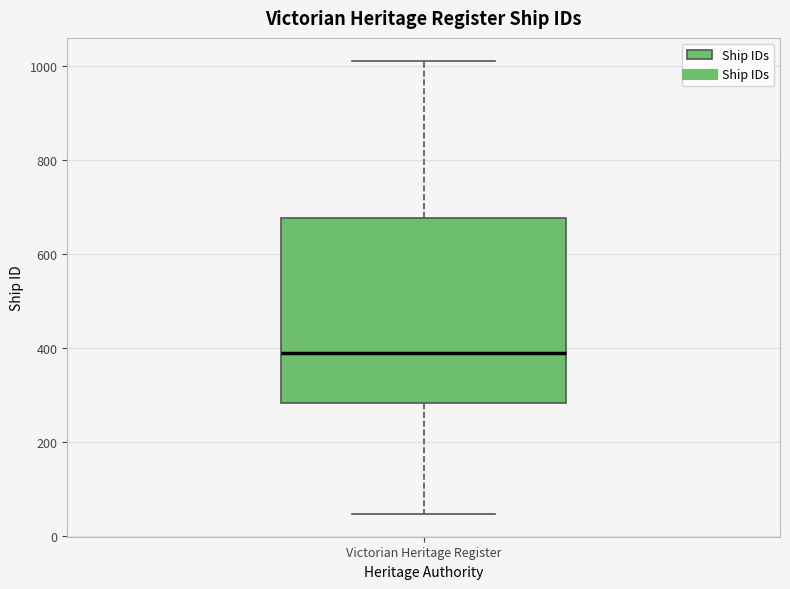

Where does the lower whisker of the box for Victorian Heritage Register end on the y-axis? The values are not printed on the chart, so give them approximately, as read against the axis.

40